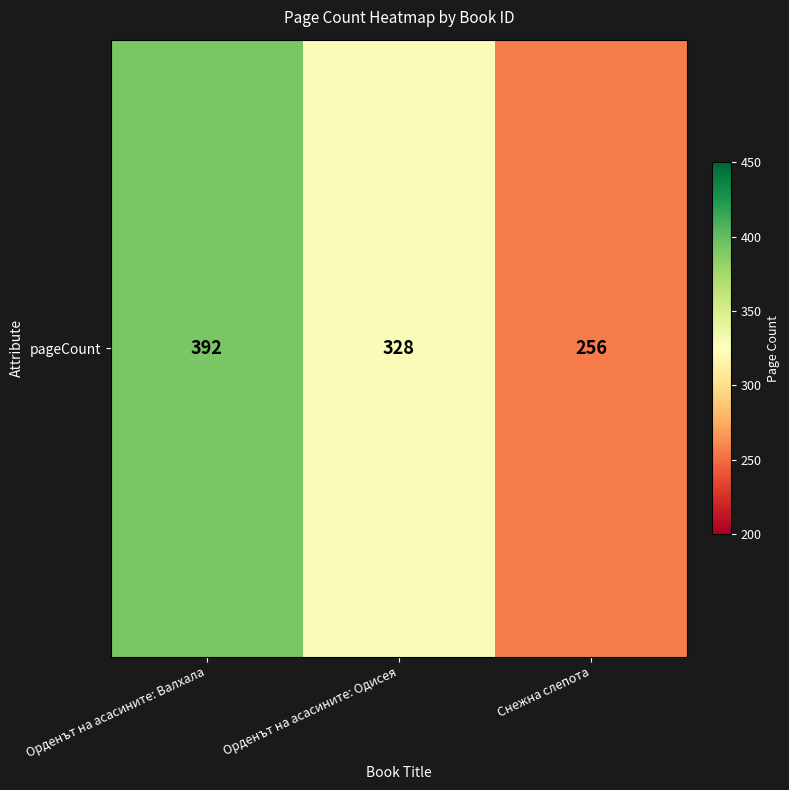

Is it true that the value at Орденът на асасините: Валхала is 536?

False